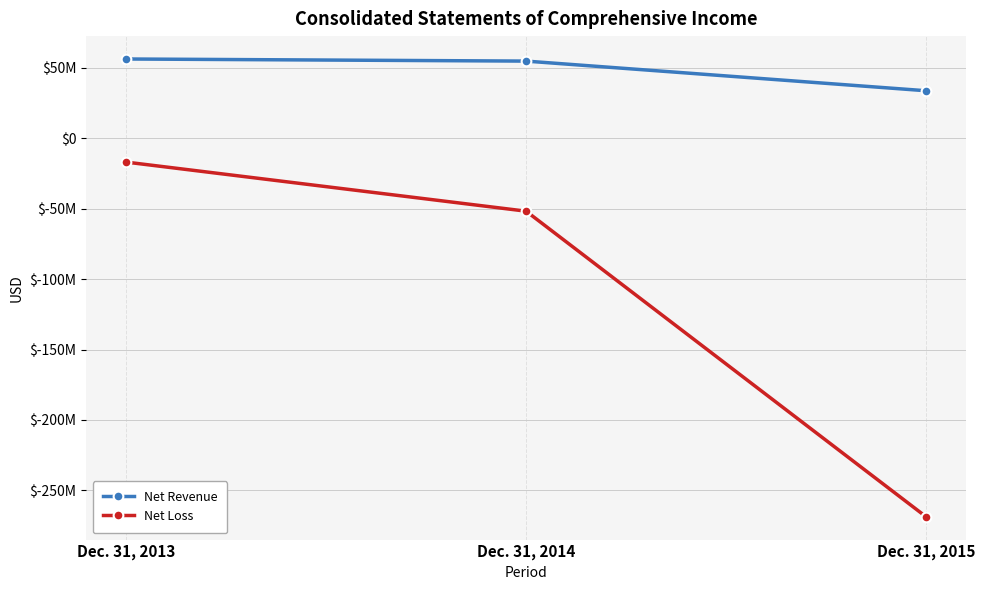

Is this an area chart (filled region under the line)?

No